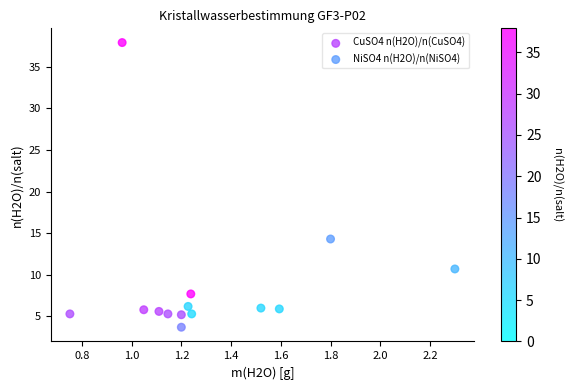

Which series has the largest Y range (max minus min)?

NiSO4 n(H2O)/n(NiSO4)